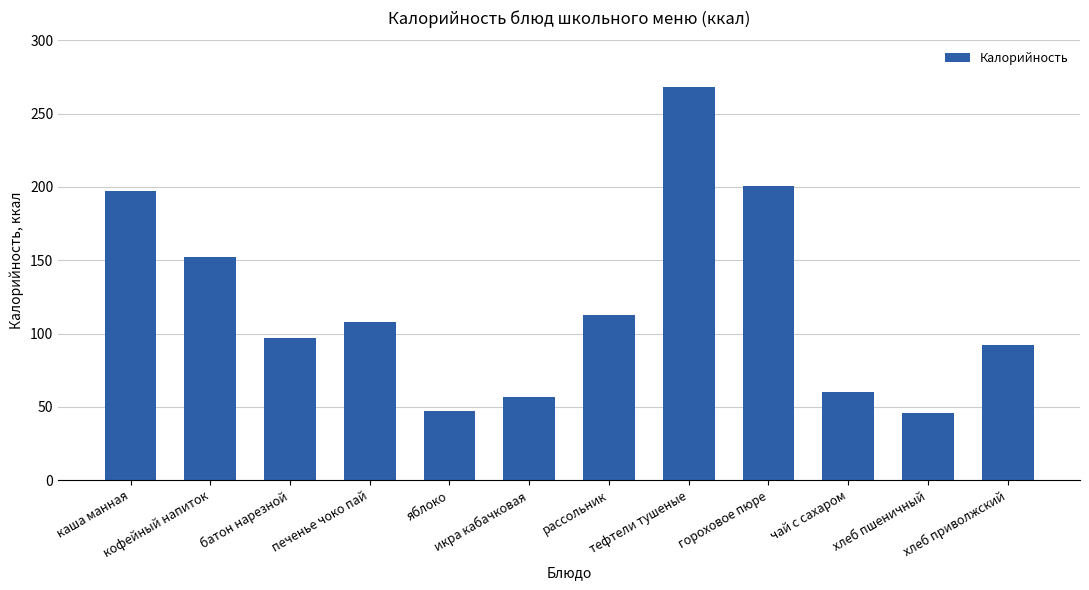

What is the label of the 9th bar from the right?

печенье чоко пай